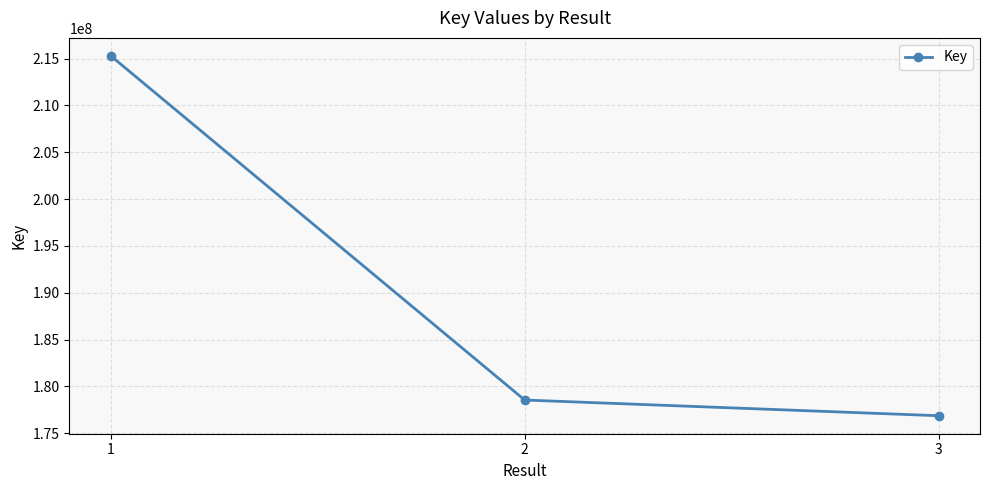

What is the minimum value shown in the chart?

176866448